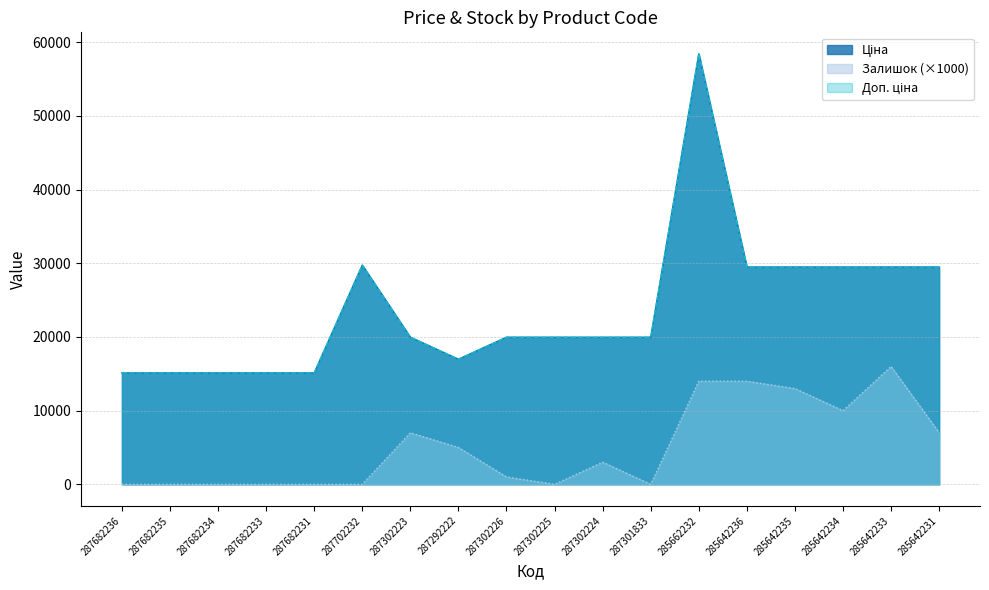

Which label corresponds to the smallest value in the chart?

287682236